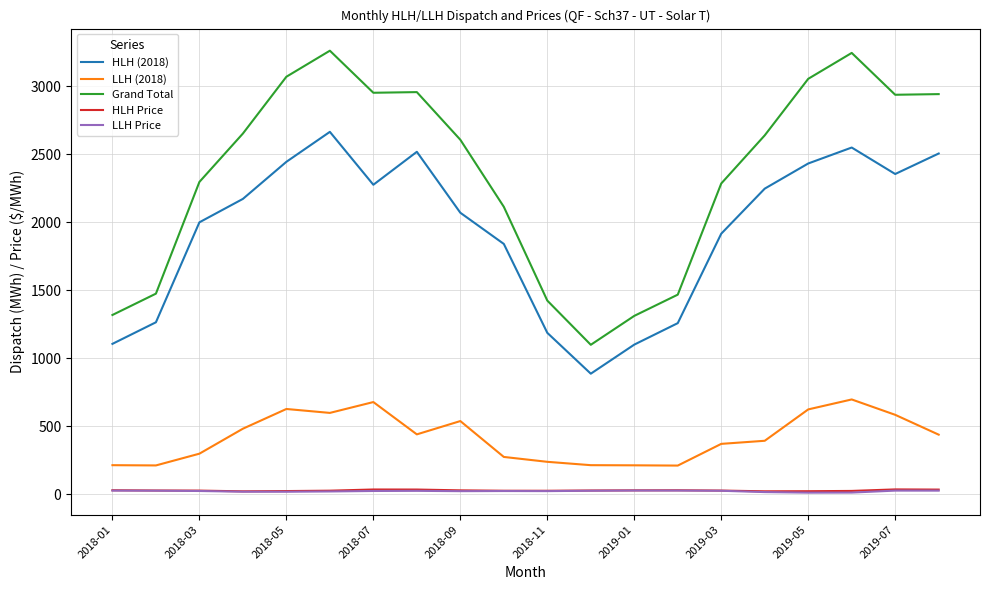

True or false: LLH Price and HLH (2018) intersect in this chart.

False